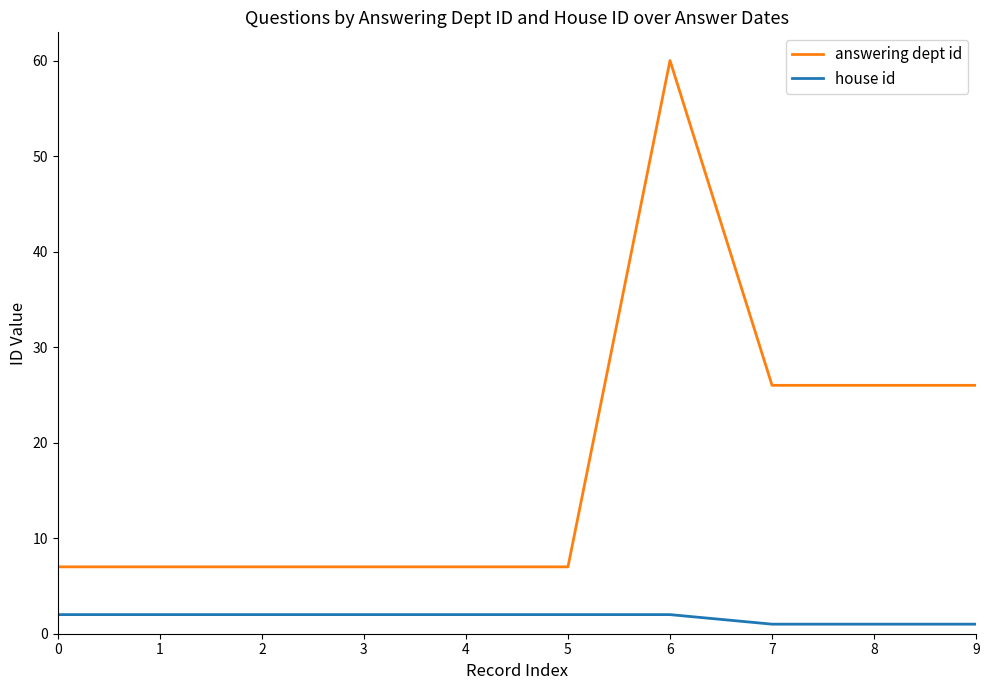

True or false: house id and answering dept id cross at least once.

False